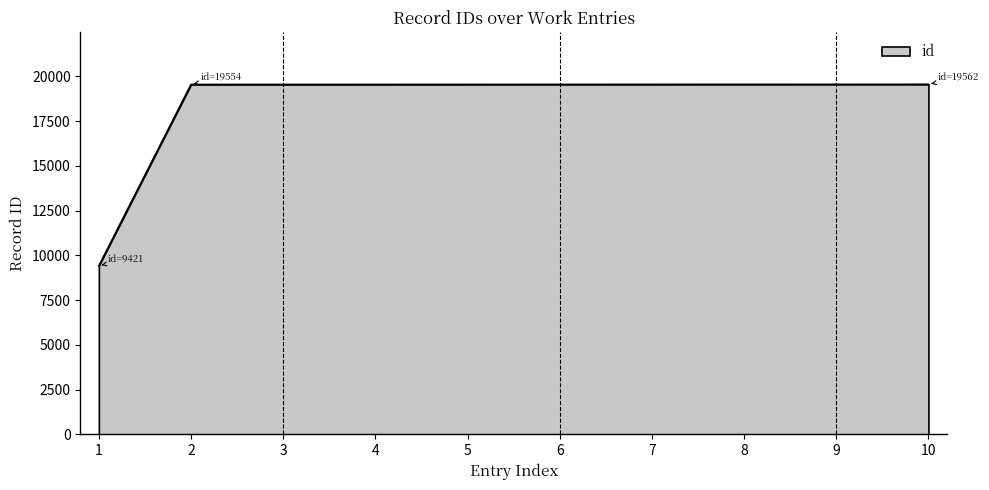

What is the difference between the second highest and minimum values?

10140